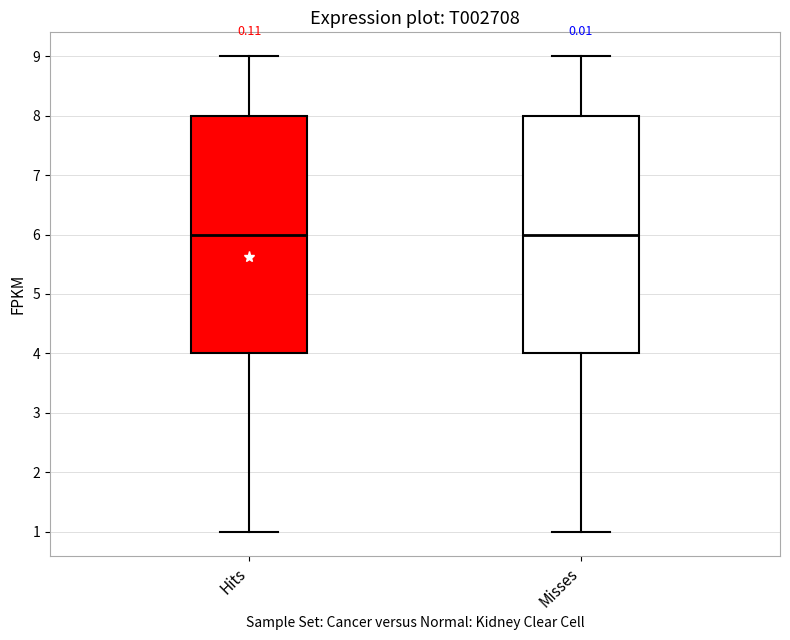

Reading left to right, transcribe this box plot: for each box, give where its median line is, the range the box spans, and where its two whiskers end, as read against the y-axis. The values are not printed on the chart, so give them approximately, as read against the axis.

Hits: median 6, box 4 to 8, whiskers 1 to 9
Misses: median 6, box 4 to 8, whiskers 1 to 9